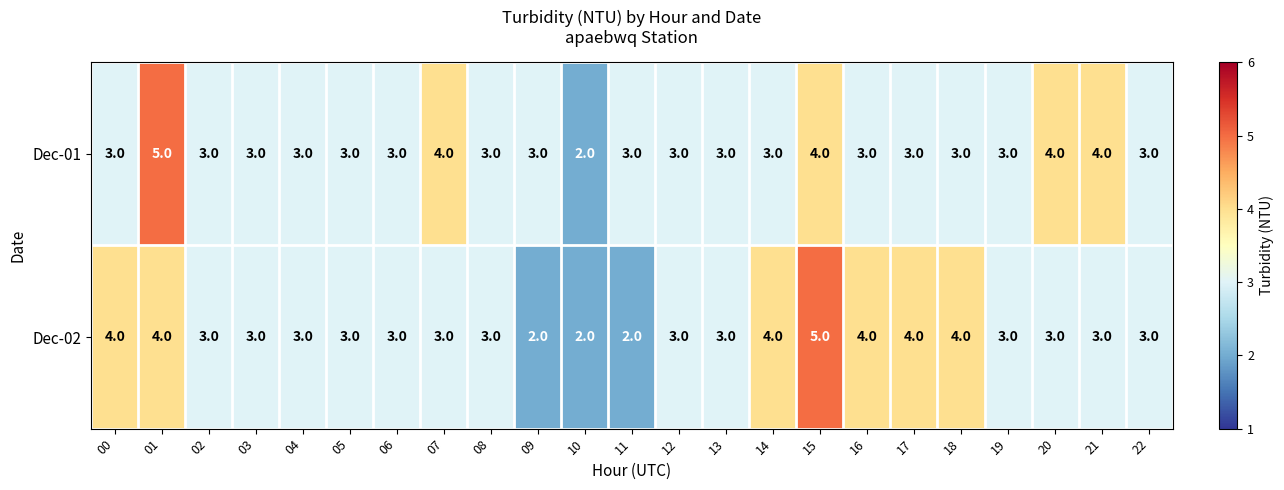

What is the maximum value shown in the chart?

5